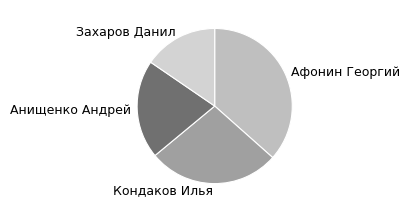

Is the sum of Анищенко Андрей and Афонин Георгий greater than half?

Yes